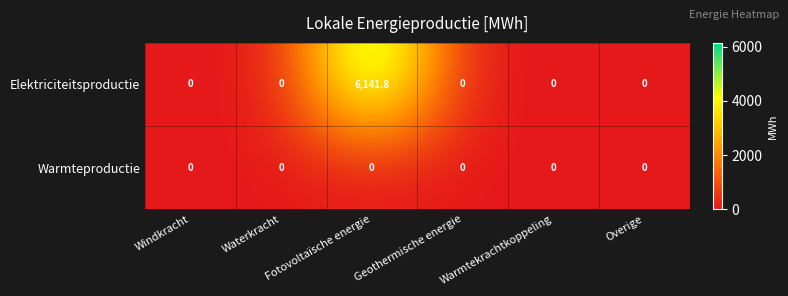

Which series has the widest spread of values?

Elektriciteitsproductie